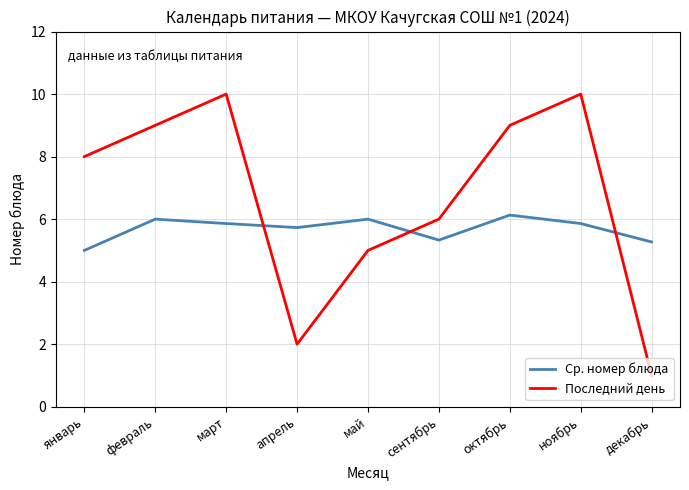

Between январь and сентябрь, which series saw the biggest shift?

Последний день